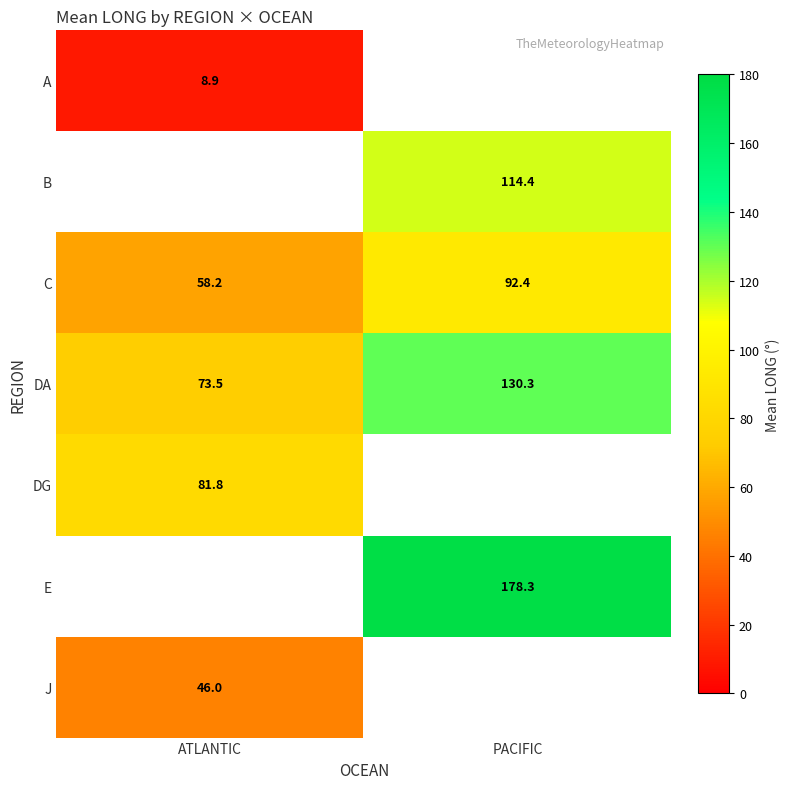

At which label is C closest to 75?

ATLANTIC